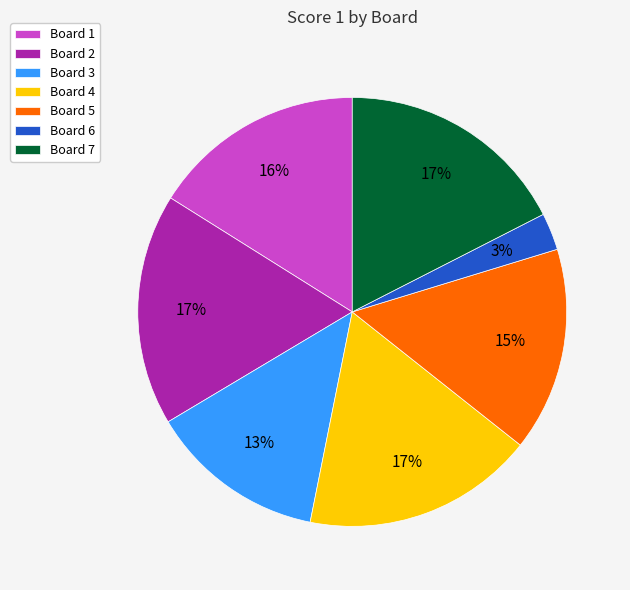

To the nearest percent, what portion does Board 5 represent?

15%